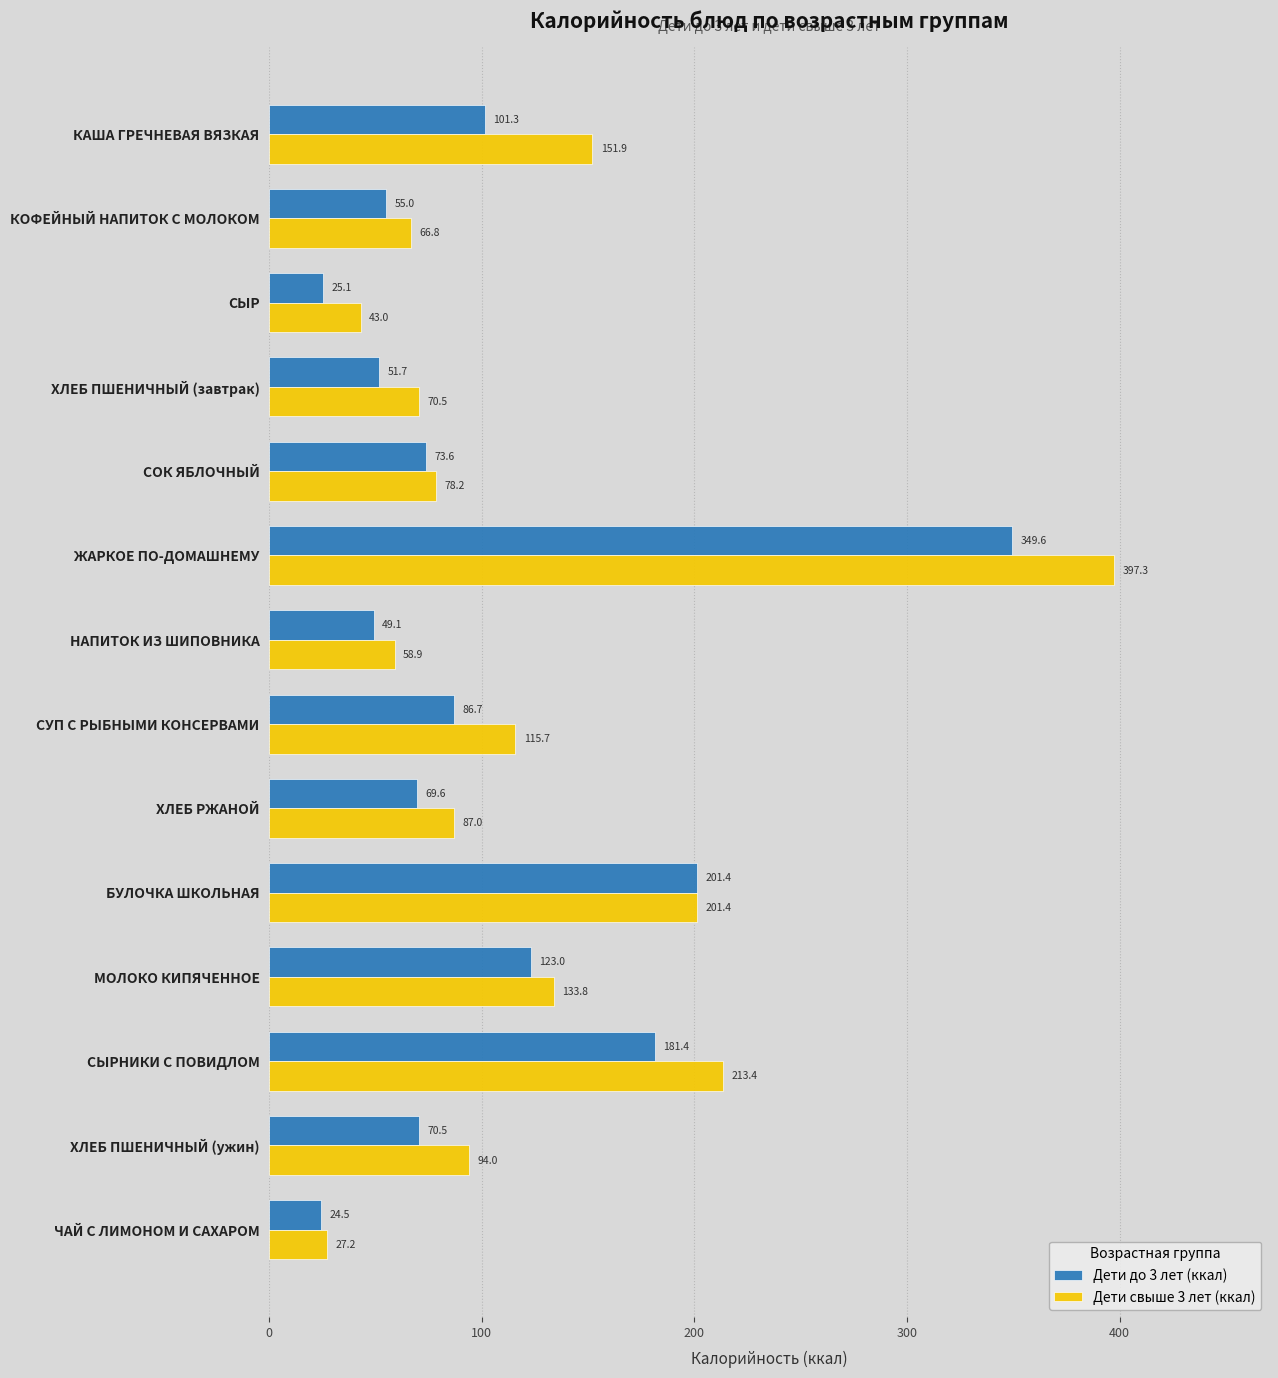

Which series changed the most between КАША ГРЕЧНЕВАЯ ВЯЗКАЯ and СУП С РЫБНЫМИ КОНСЕРВАМИ?

Дети свыше 3 лет (ккал)